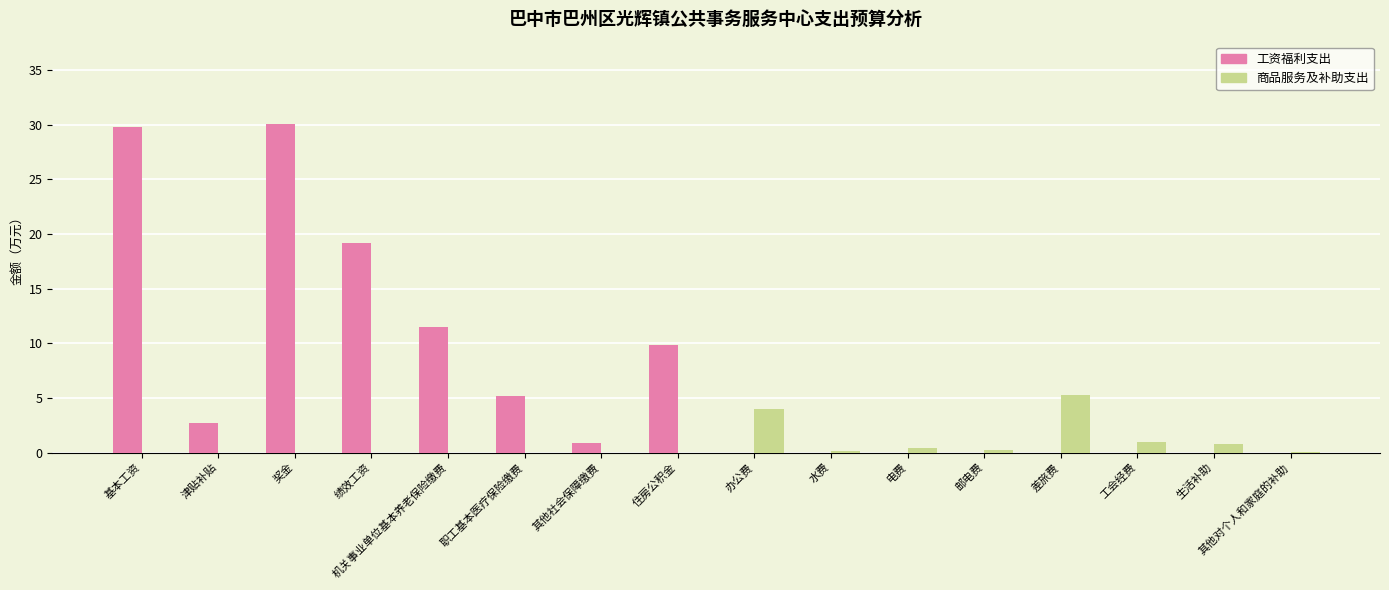

What is the sum of the 商品服务及补助支出 values at 差旅费 and 职工基本医疗保险缴费?

5.3